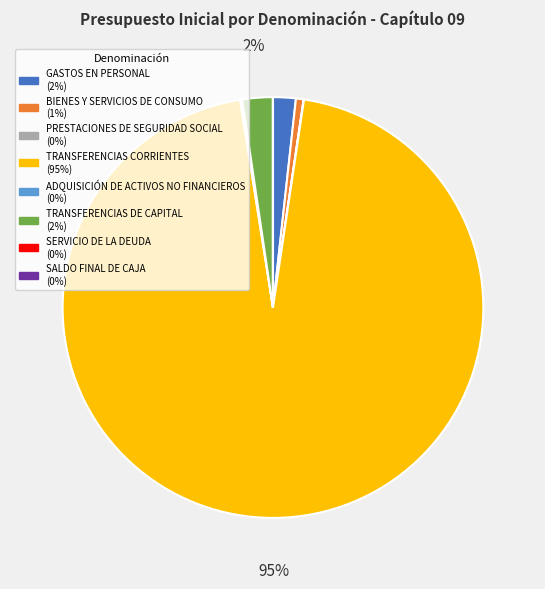

To the nearest percent, what is the average slice percentage?

12%